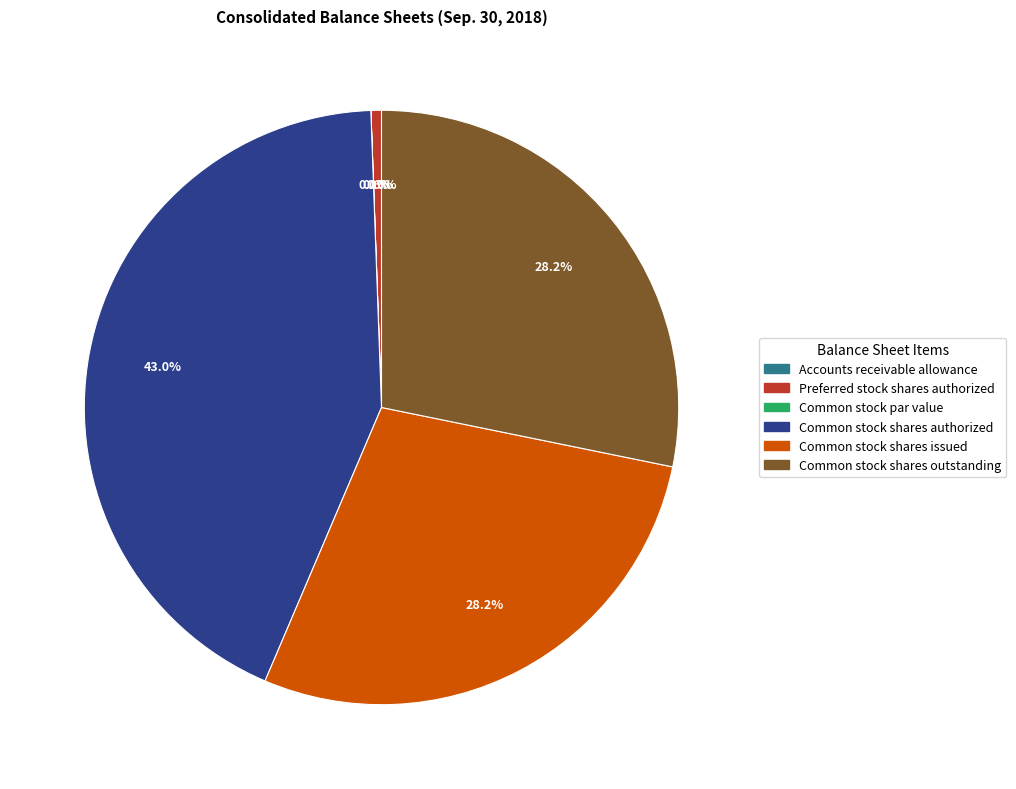

Is there a majority slice in this chart?

No